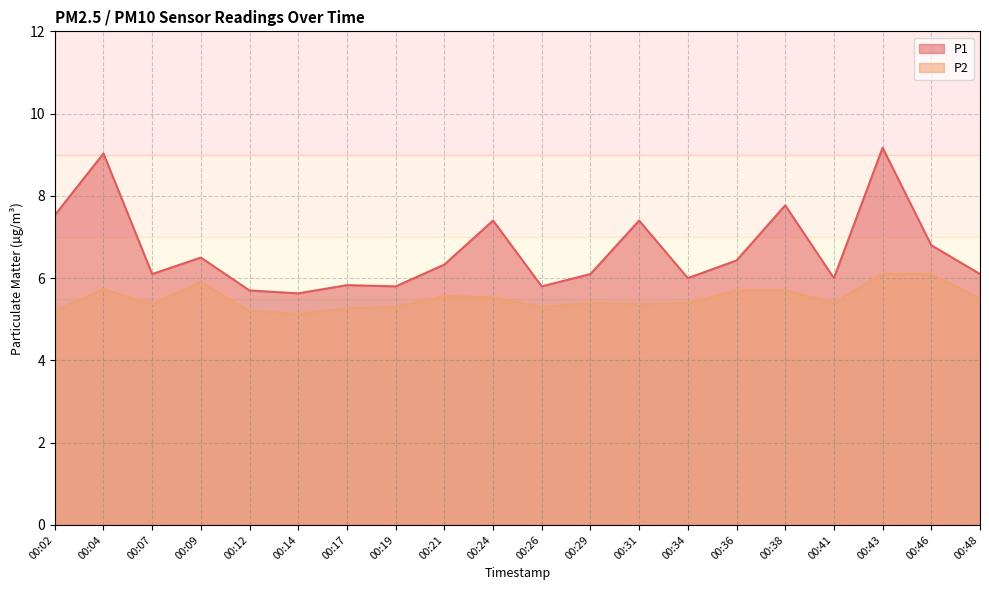

At which category is the sum across all series the highest?

00:43